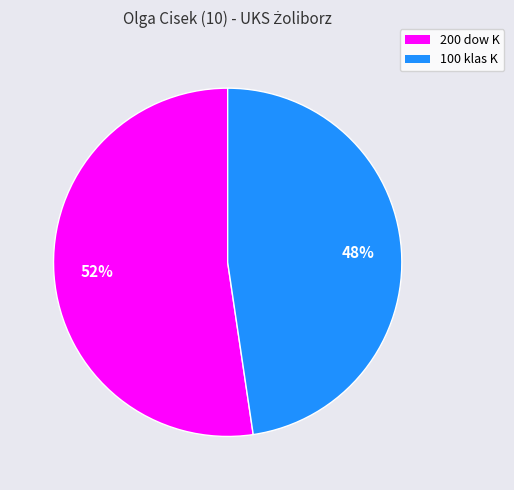

To the nearest percent, what is the combined percentage of 200 dow K and 100 klas K?

100%